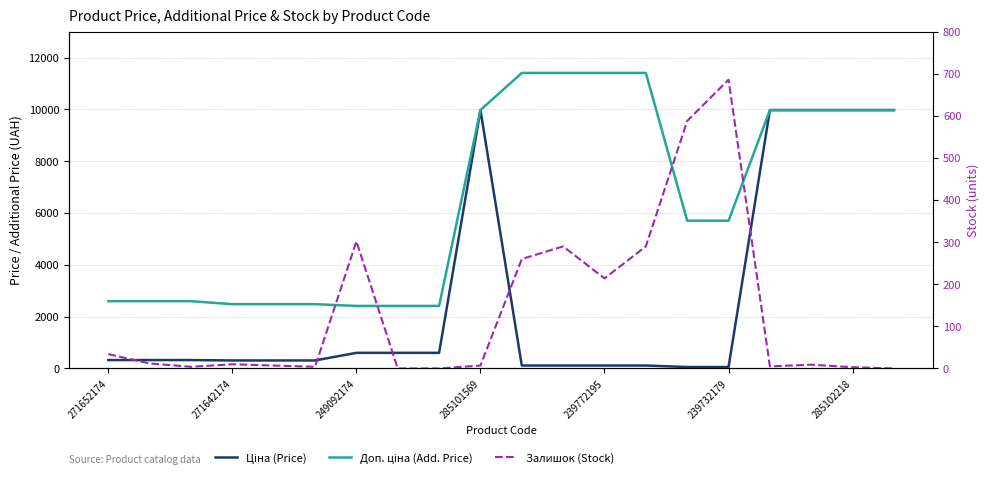

What is the greatest value displayed?

11410.0